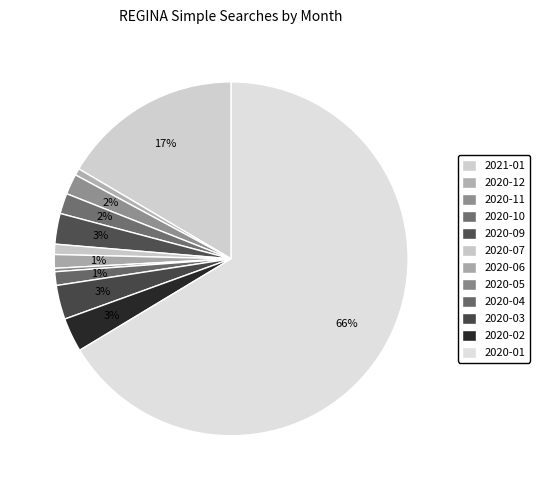

What percentage is NOT represented by 2020-05?

99.7%